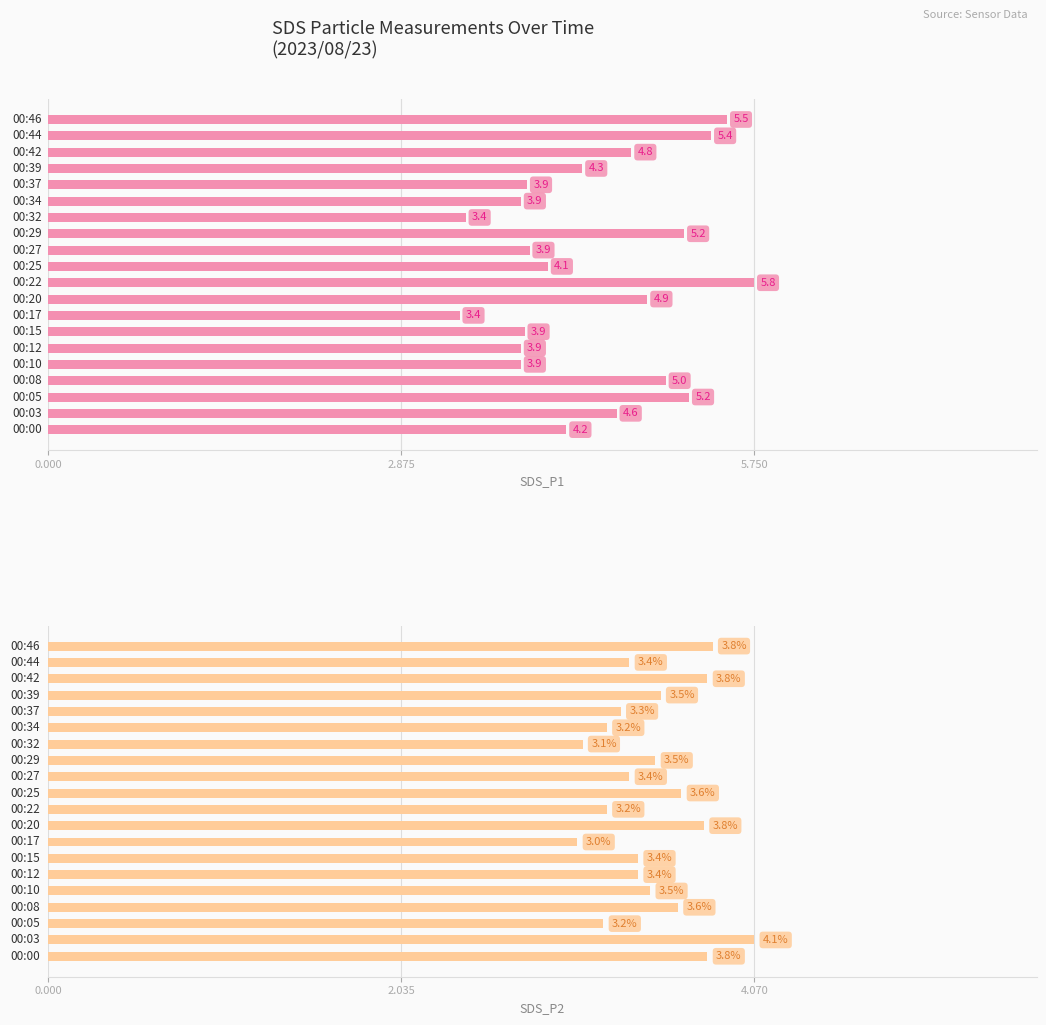

Is the value of SDS_P1 at 0.000 greater than the value of SDS_P2 at 2.875?

Yes